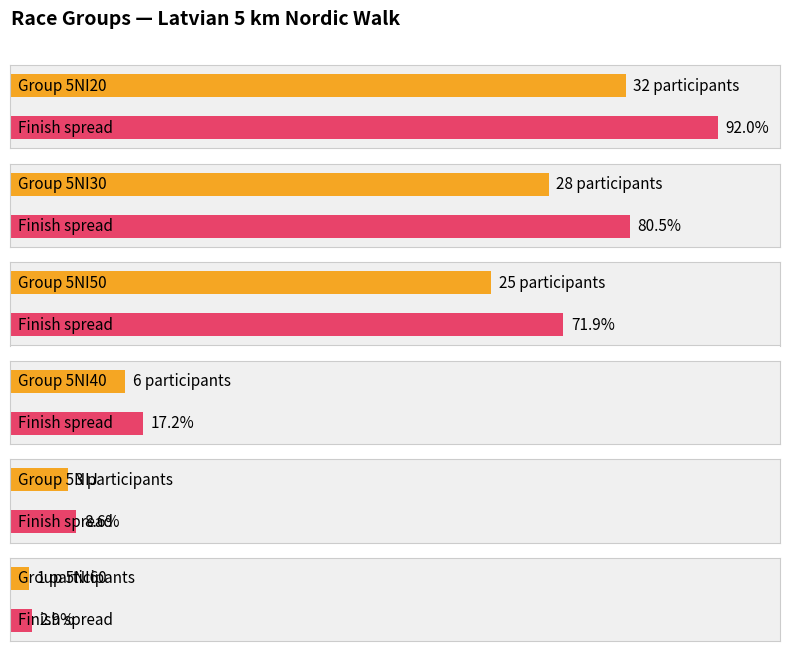

Are the bars grouped side by side (vs. stacked)?

Yes